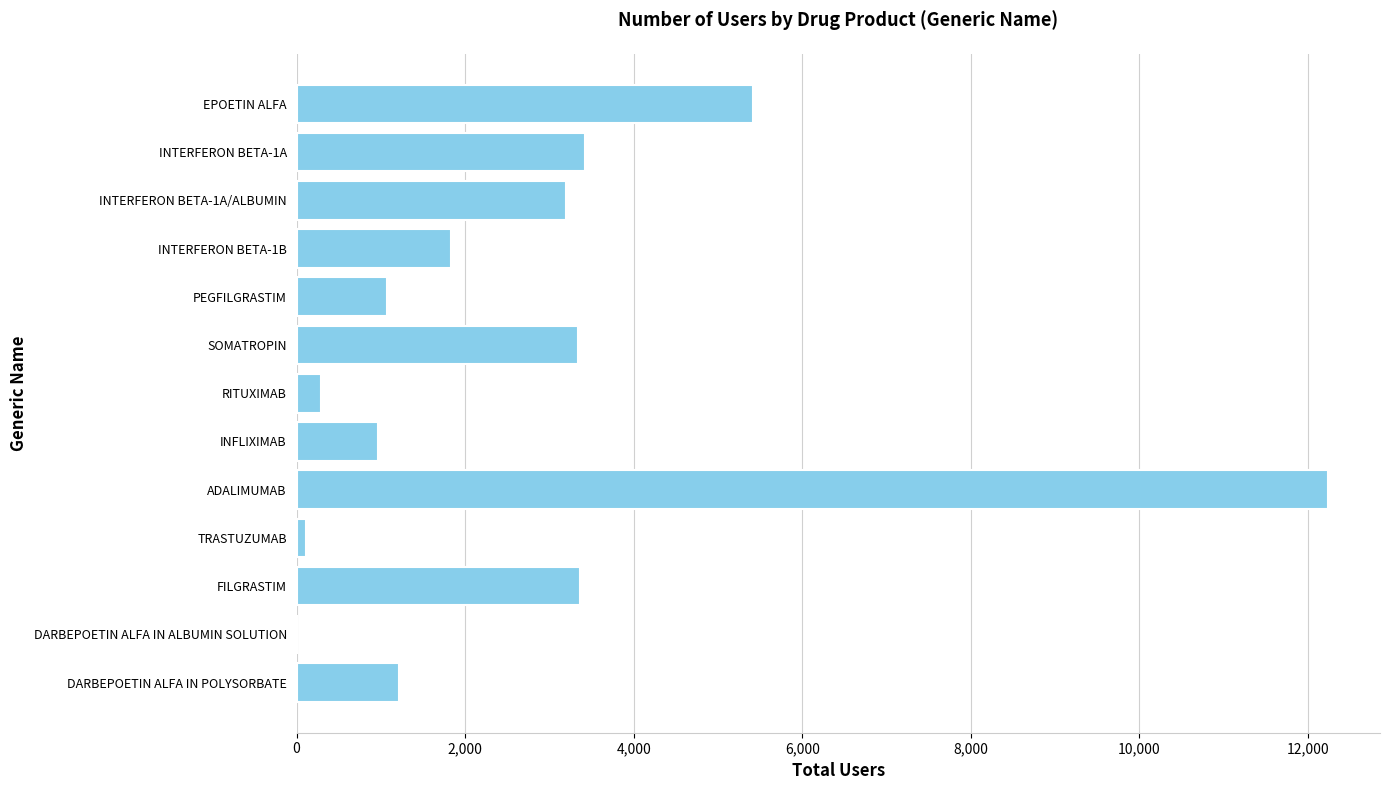

The value at ADALIMUMAB is 12243. True or false?

True